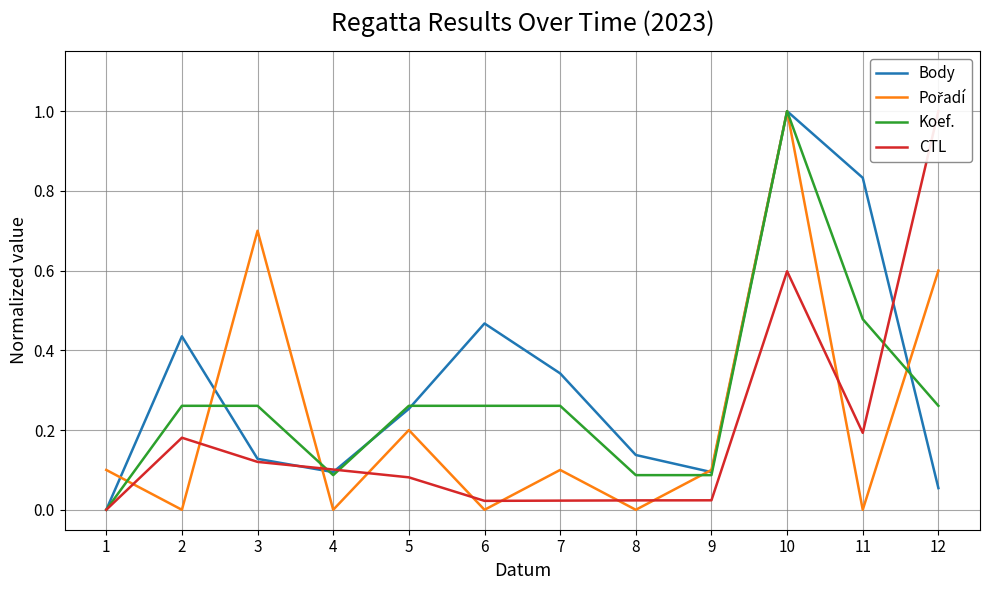

Reading left to right, extract all data points from this chart.

Body: 0.0	0.4	0.1	0.1	0.3	0.5	0.3	0.1	0.1	1.0	0.8	0.1
Pořadí: 0.1	0.0	0.7	0.0	0.2	0.0	0.1	0.0	0.1	1.0	0.0	0.6
Koef.: 0.0	0.3	0.3	0.1	0.3	0.3	0.3	0.1	0.1	1.0	0.5	0.3
CTL: 0.0	0.2	0.1	0.1	0.1	0.0	0.0	0.0	0.0	0.6	0.2	1.0